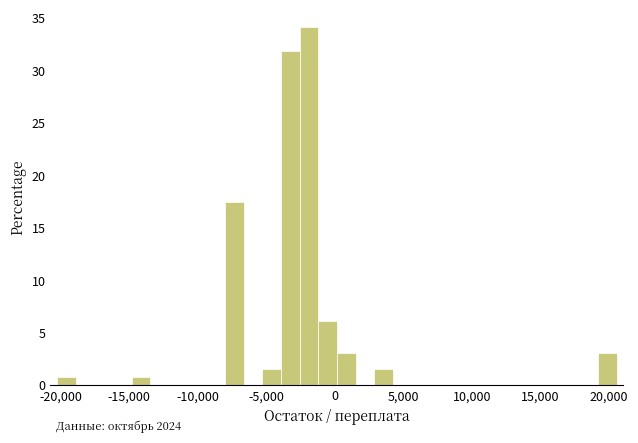

Read against the x-axis, roughly where is the centre of the tallest bar?

-2000